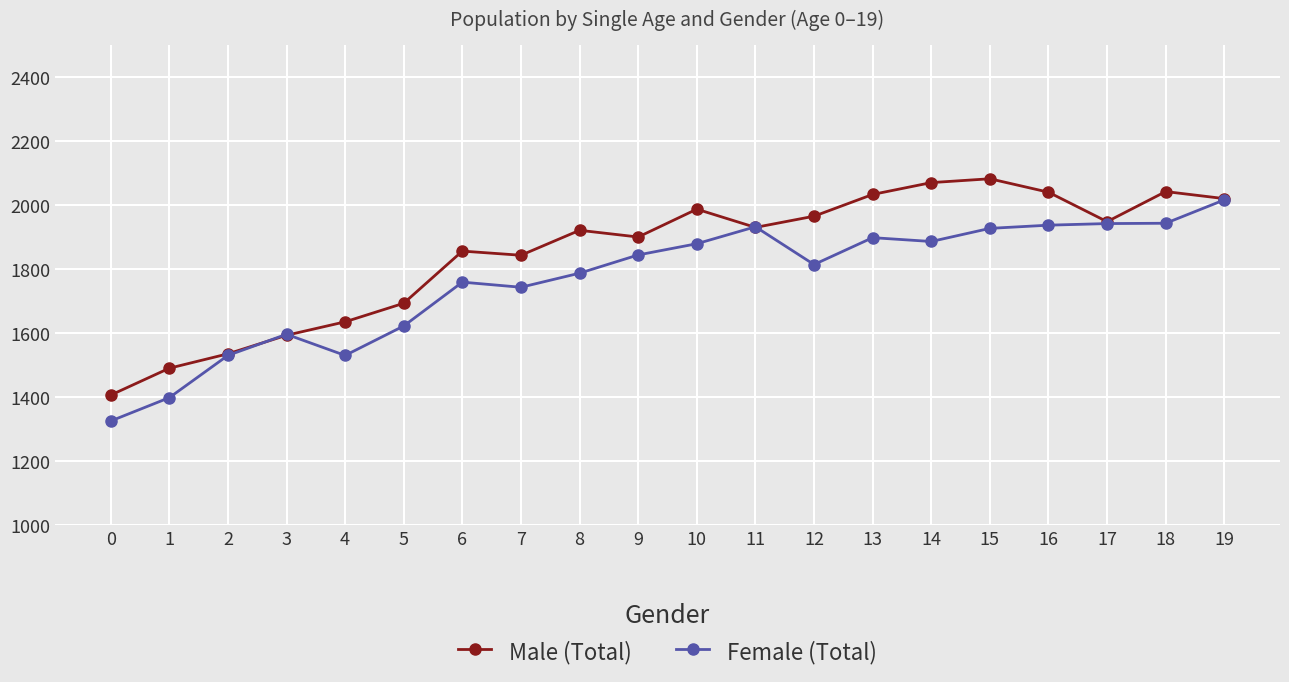

What is the sum of all Female (Total) values?

35288